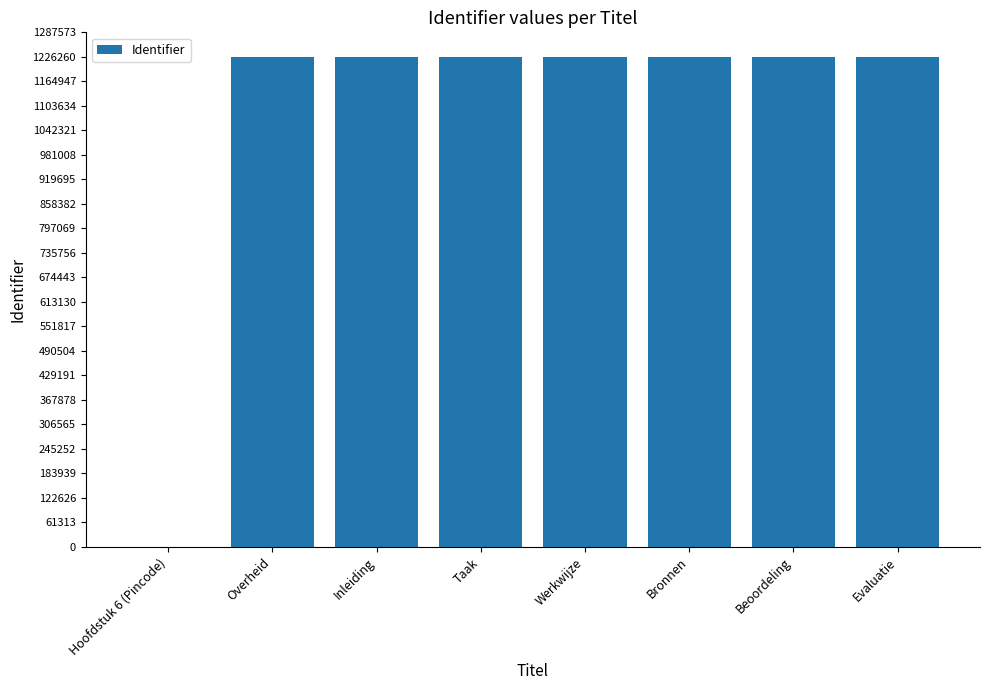

What is the greatest value displayed?

1226278